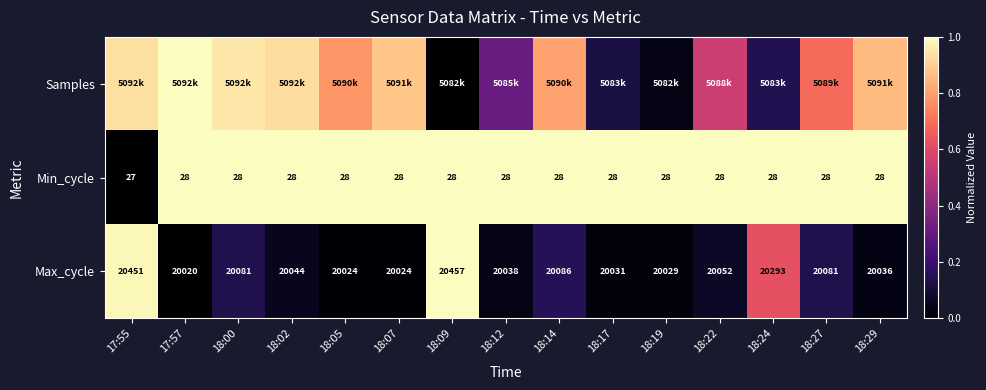

True or false: Max_cycle has a value of 0.0 at 18:12.

True